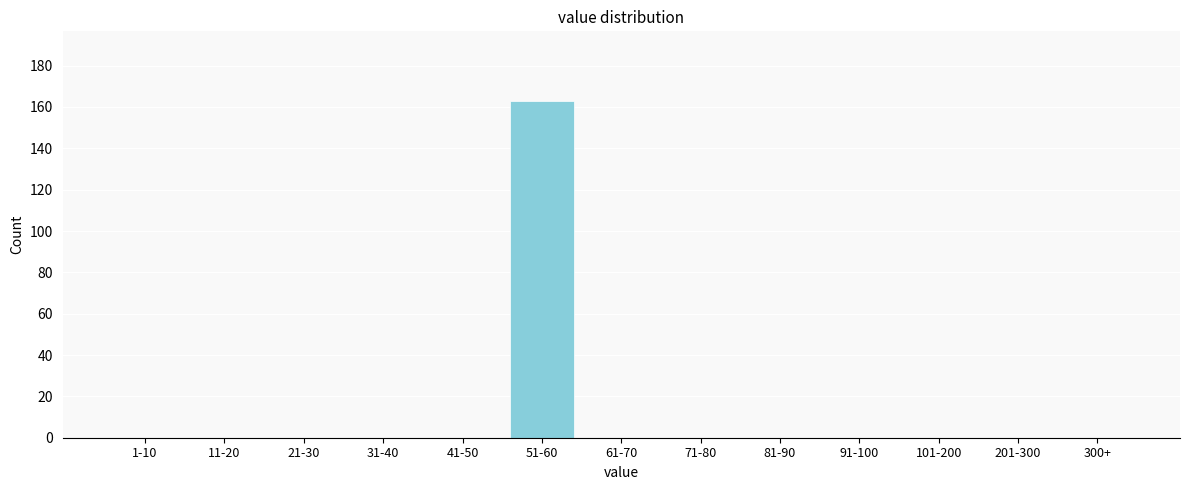

Reading left to right, what are all the values shown in this chart?

1-10=0	11-20=0	21-30=0	31-40=0	41-50=0	51-60=163	61-70=0	71-80=0	81-90=0	91-100=0	101-200=0	201-300=0	300+=0